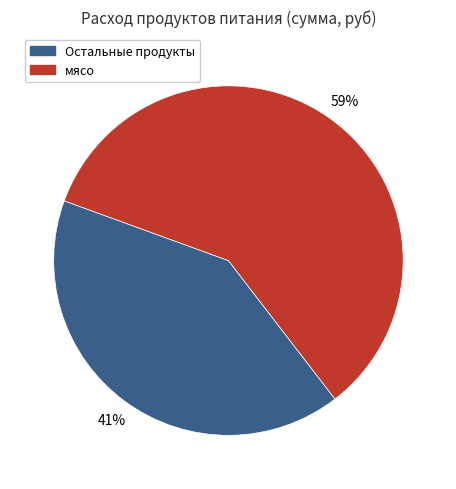

To the nearest percent, what is the difference between the largest and smallest slice percentages?

18%